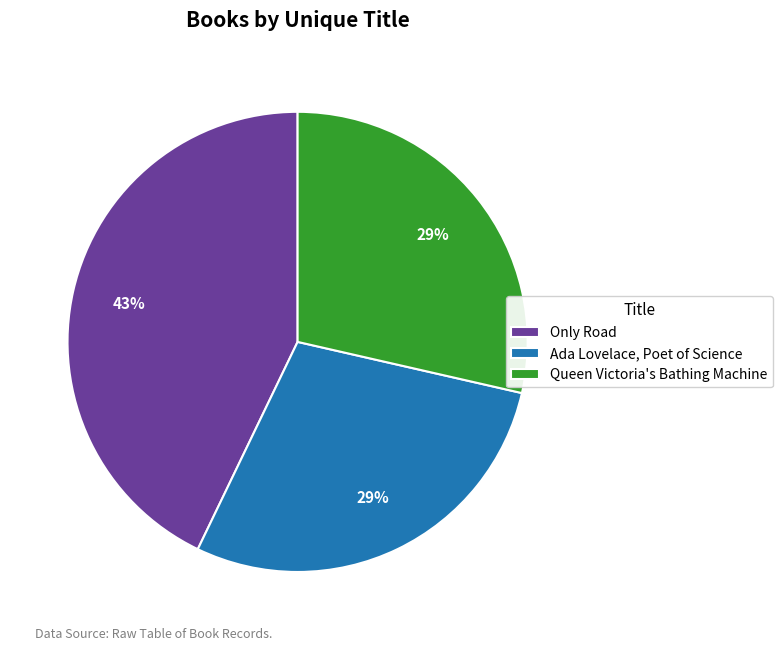

How many slices are in this pie chart?

3